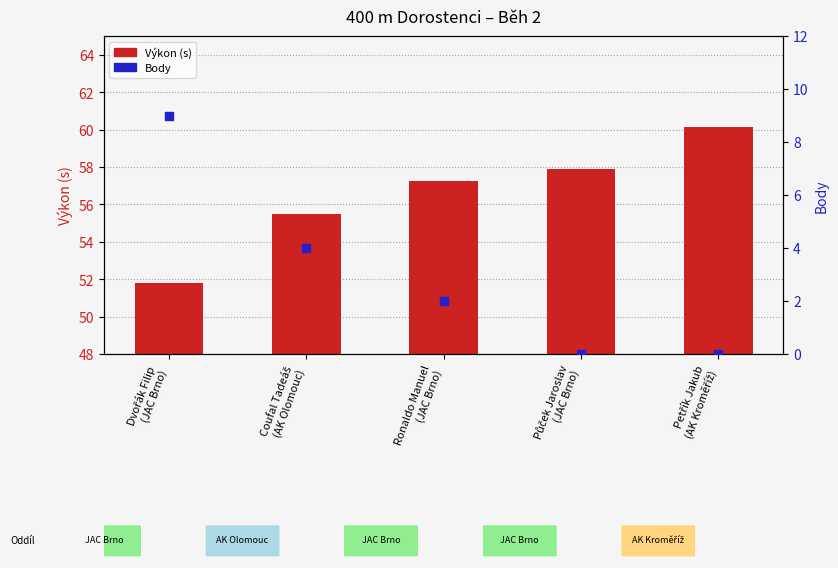

What are all the series names shown in the legend?

Výkon (s), Body